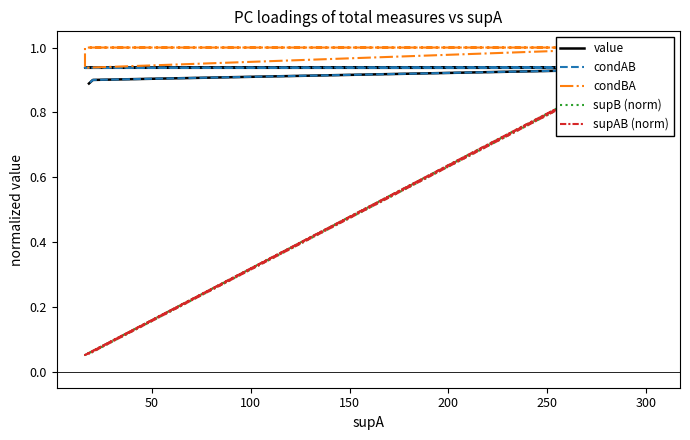

What is the value of the condAB point at the 4th from the left?

0.9